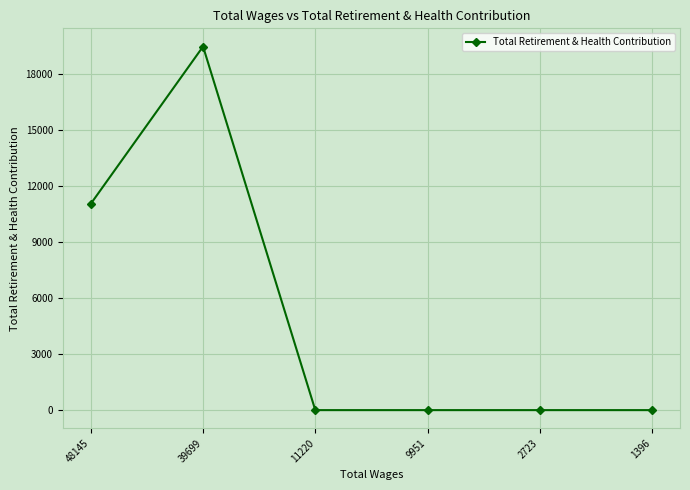

How many values are between 0 and 11050?

5